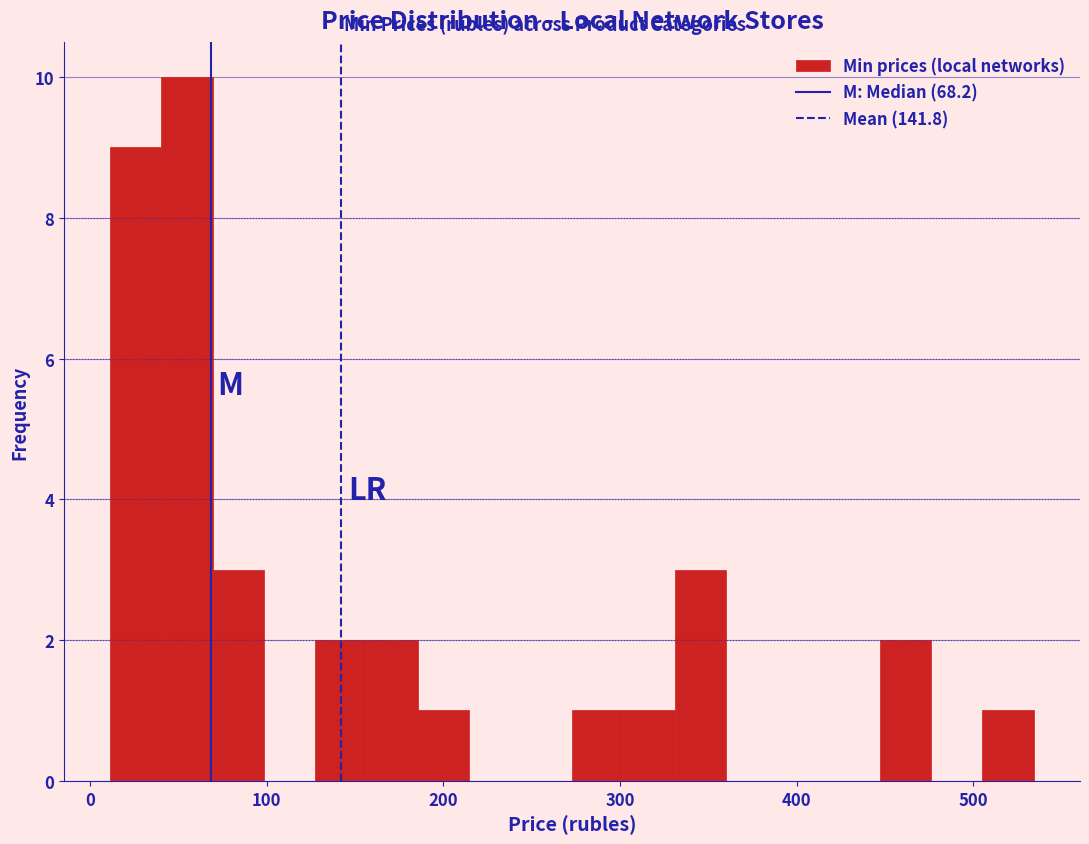

Around what value on the x-axis is the tallest bar? Give the approximate position of its centre, as read against the axis.

50